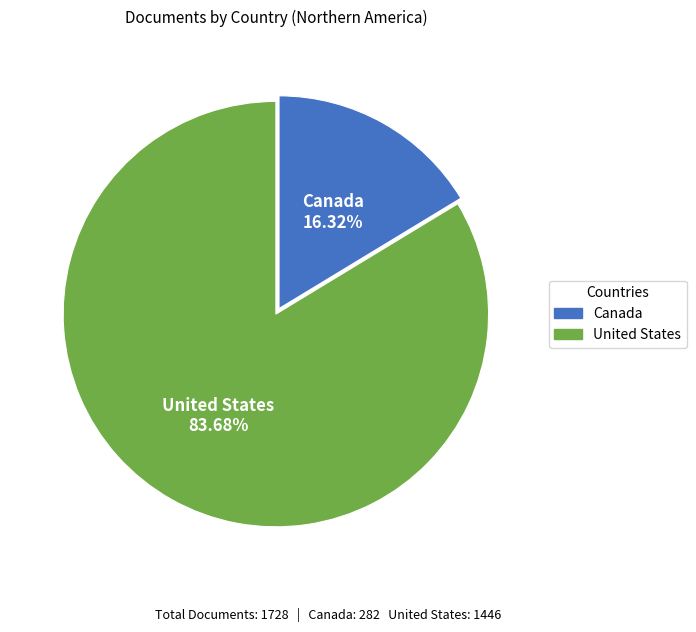

Which category has the smallest portion of the pie?

Canada